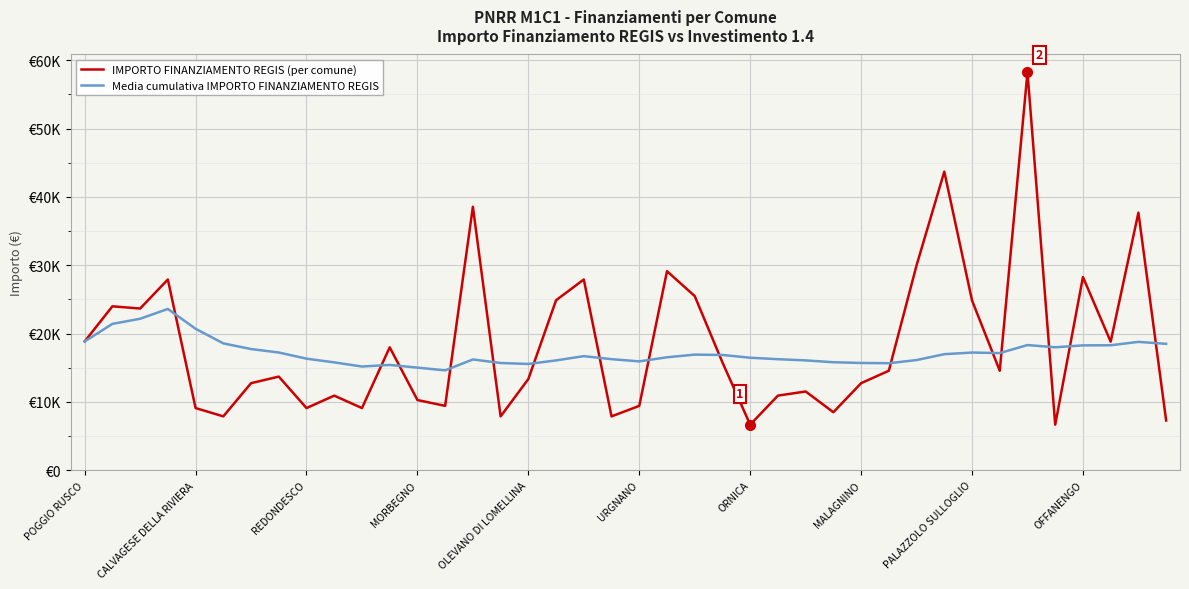

What is the difference between the maximum and minimum values in the Media cumulativa IMPORTO FINANZIAMENTO REGIS series?

8986.7